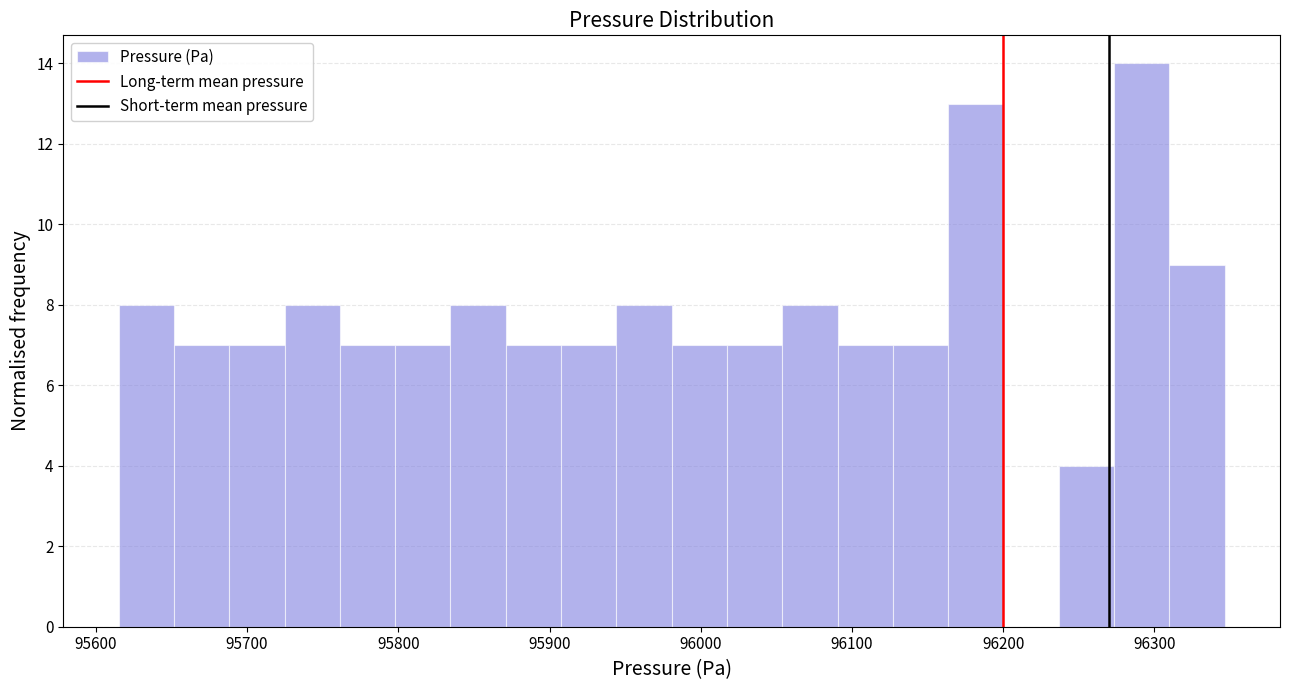

Around what value on the x-axis is the tallest bar? Give the approximate position of its centre, as read against the axis.

96290